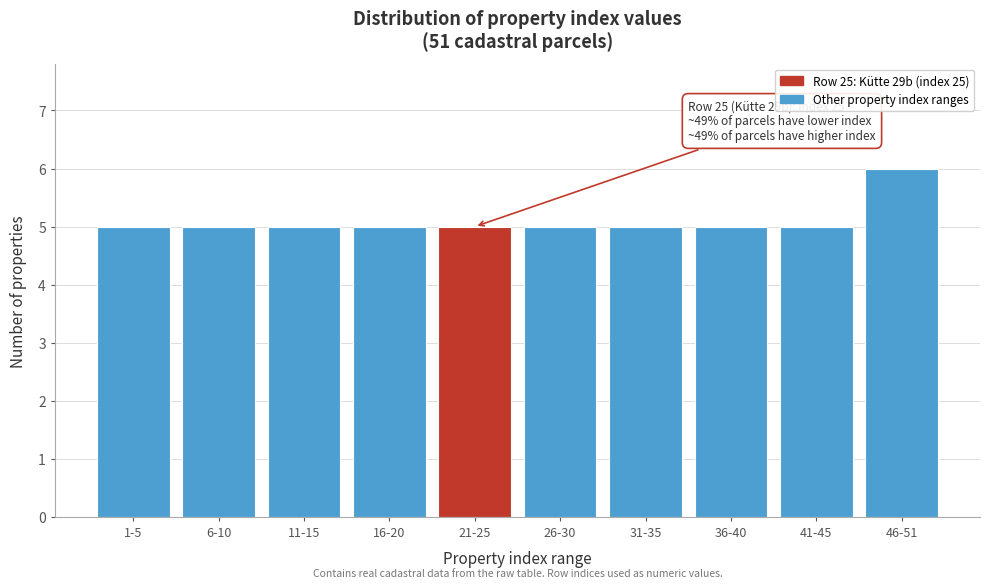

Reading left to right, extract all data points from this chart.

5	5	5	5	5	5	5	5	5	6